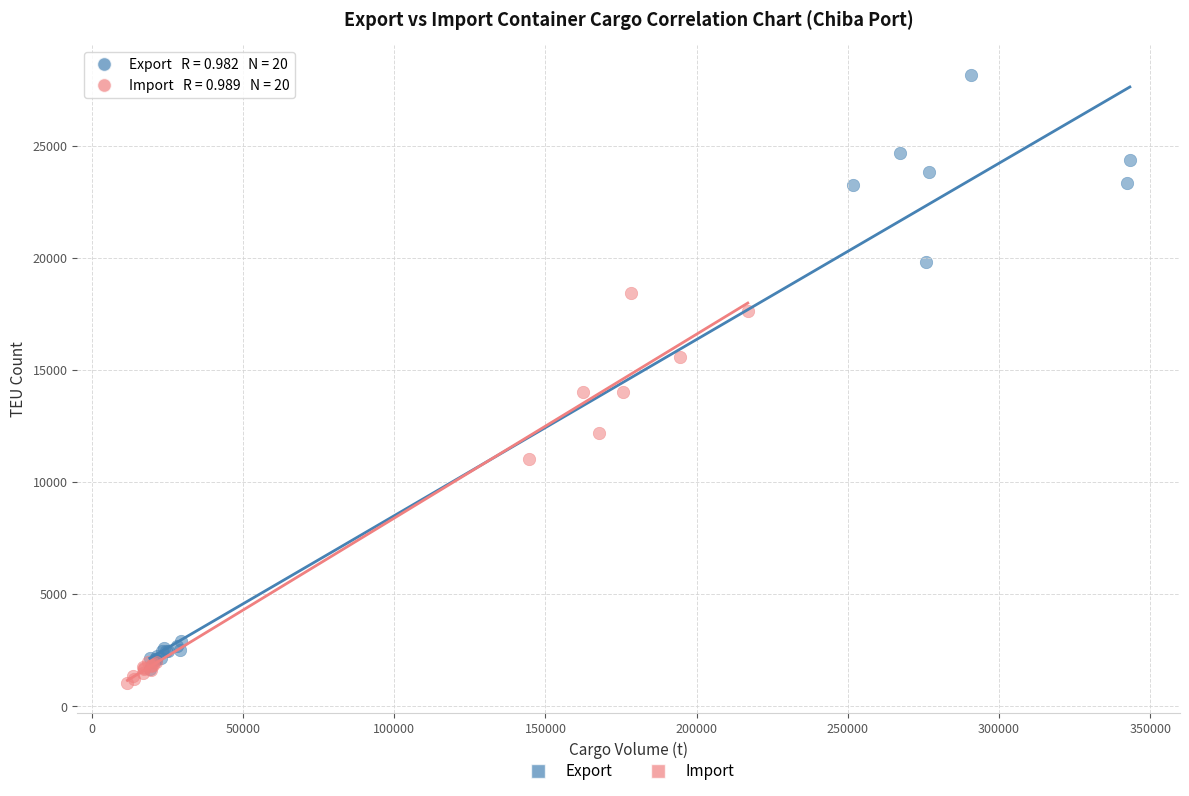

What are all the series names shown in the legend?

Export, Import